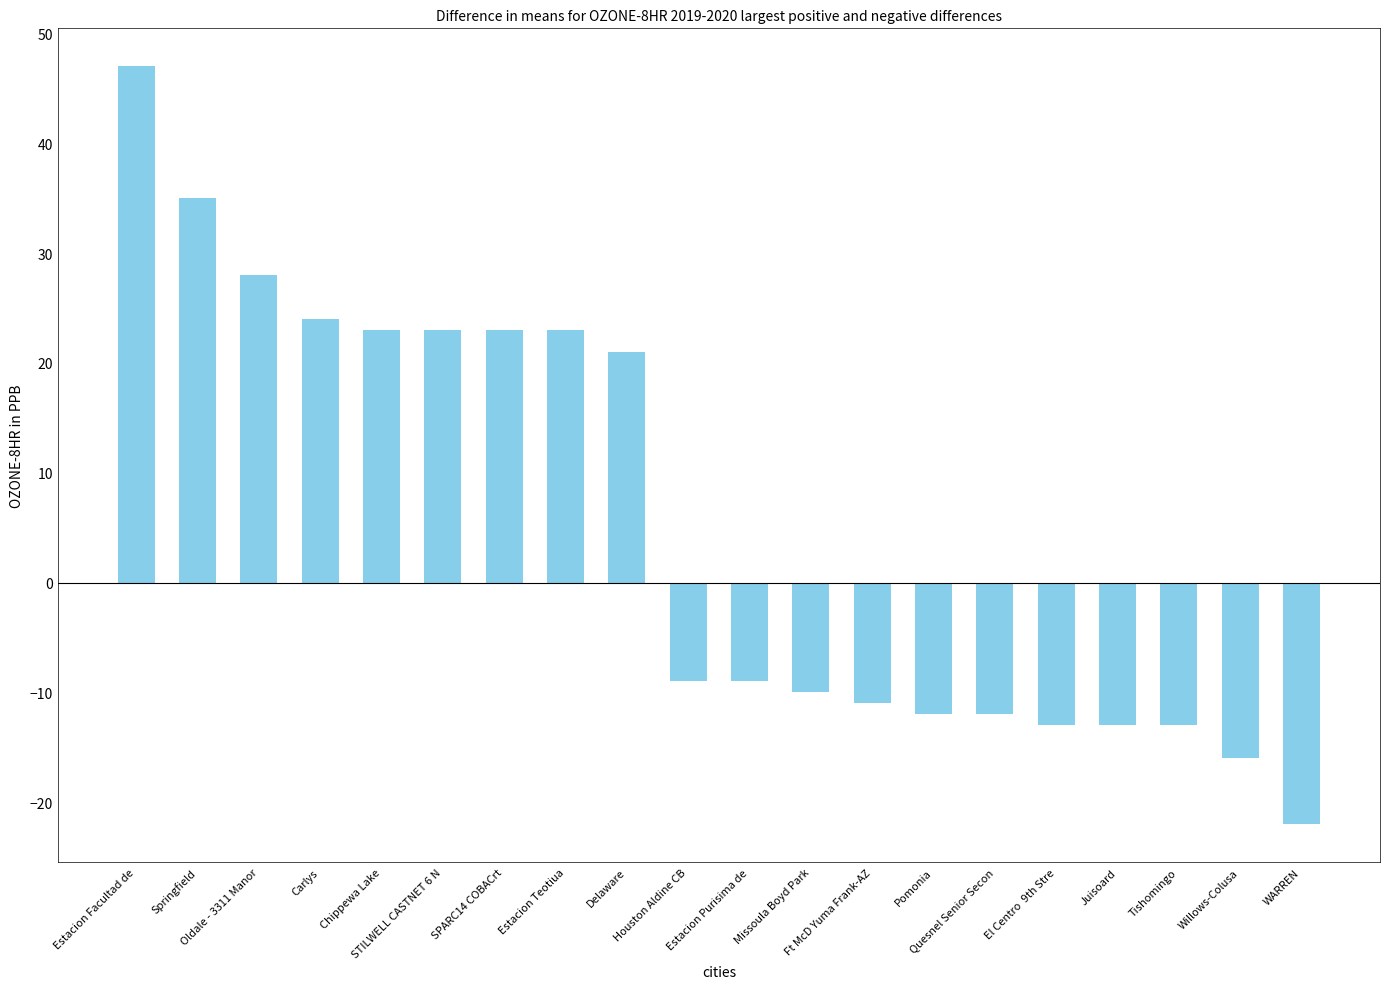

Reading left to right, extract all data points from this chart.

47	35	28	24	23	23	23	23	21	-9	-9	-10	-11	-12	-12	-13	-13	-13	-16	-22